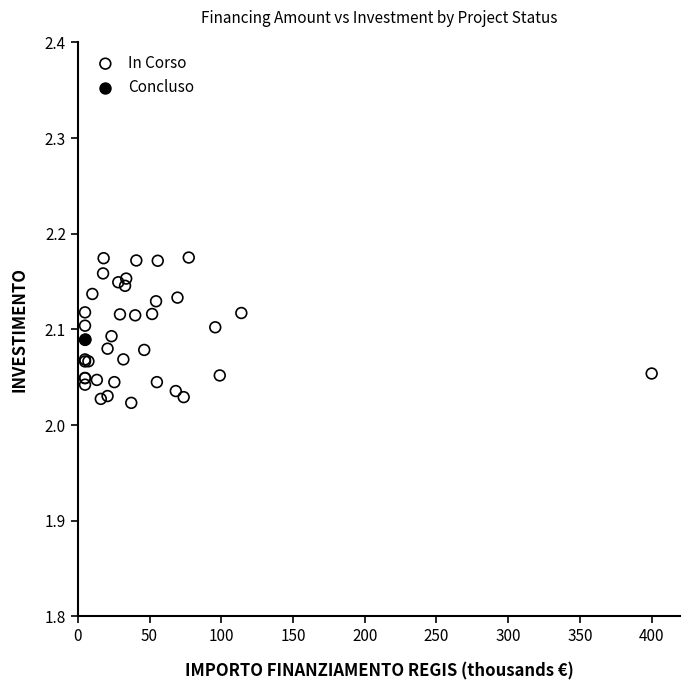

What are all the series names shown in the legend?

In Corso, Concluso